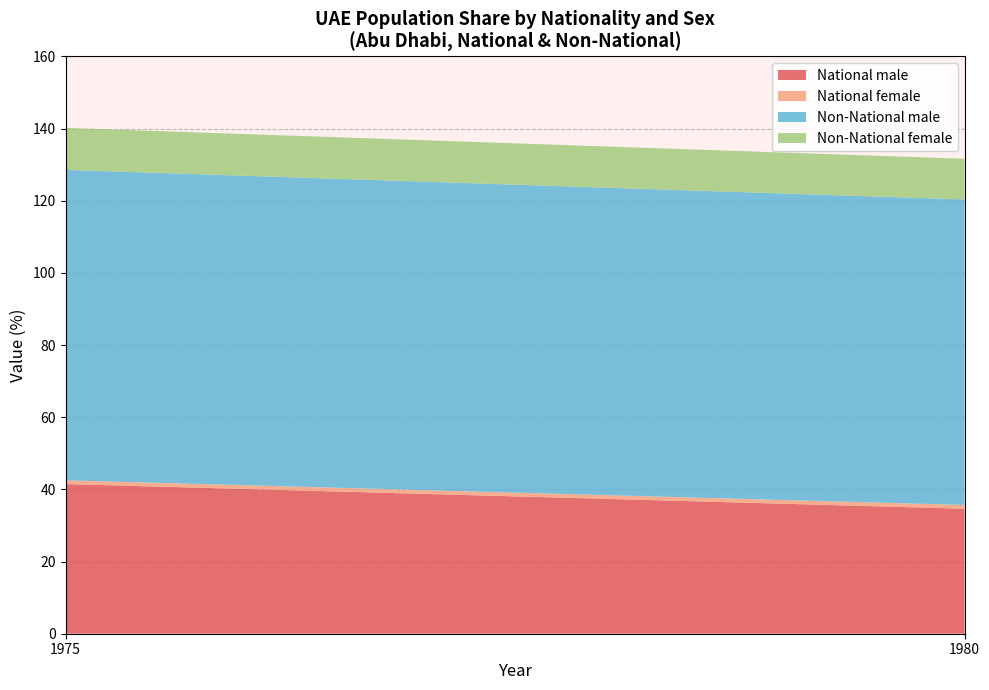

The value of National male at 1980 is 16.4. True or false?

False